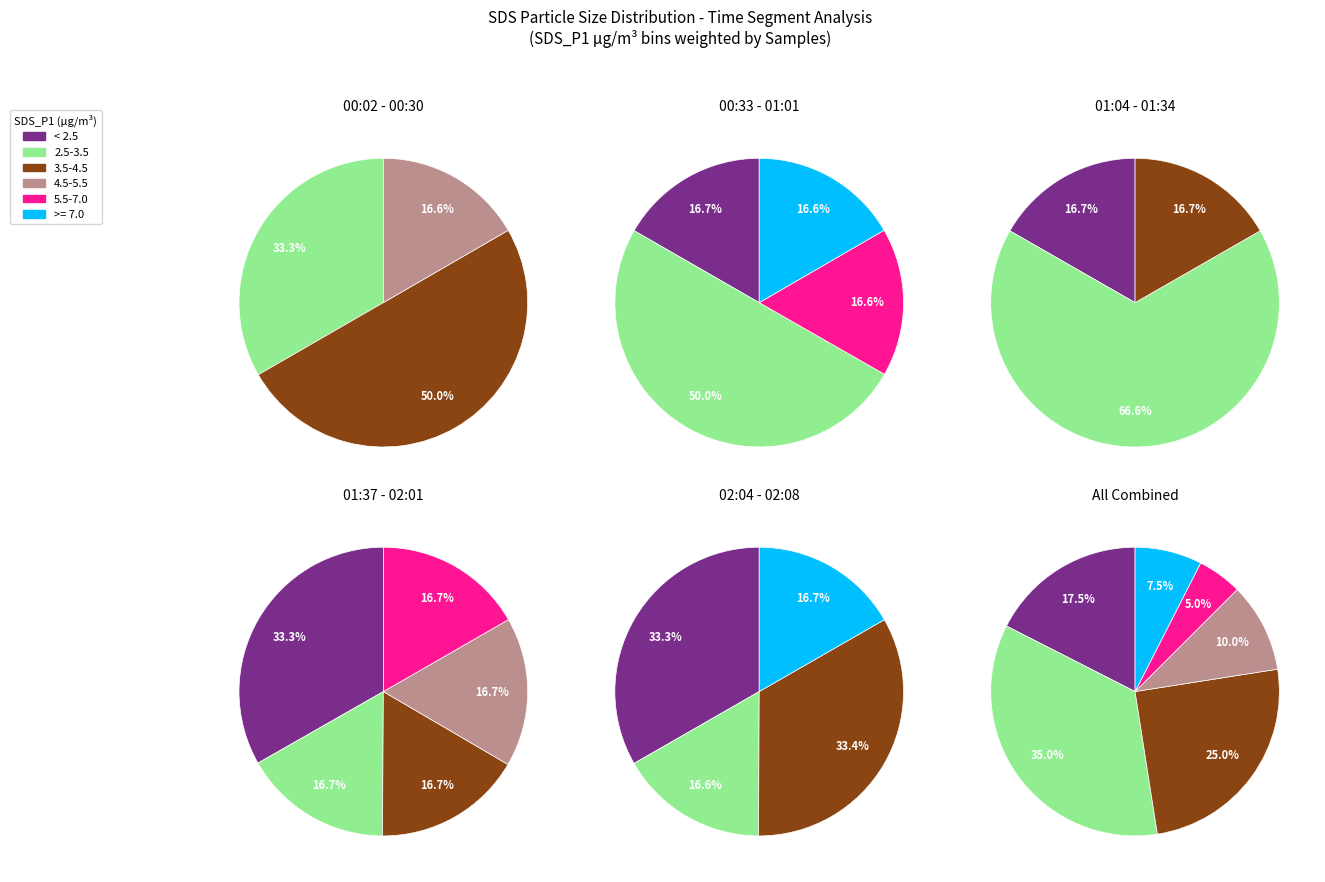

Is the sum of 3 and 27 greater than half?

No